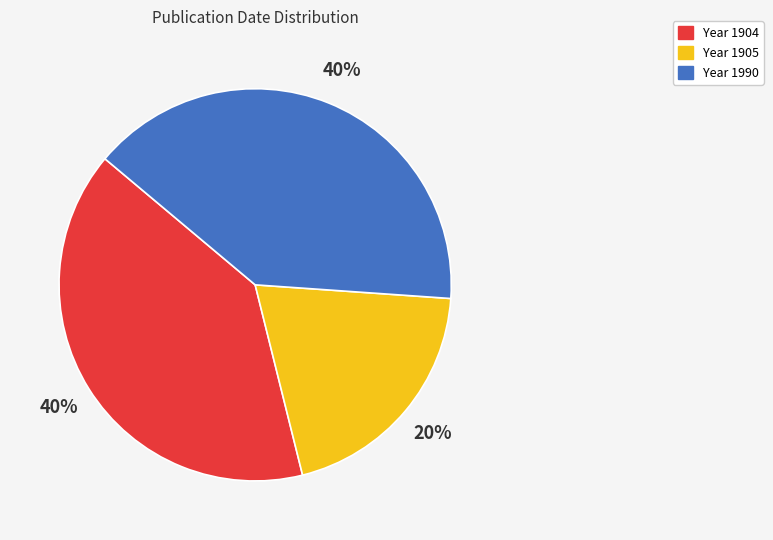

To the nearest percent, what is the average slice percentage?

33%